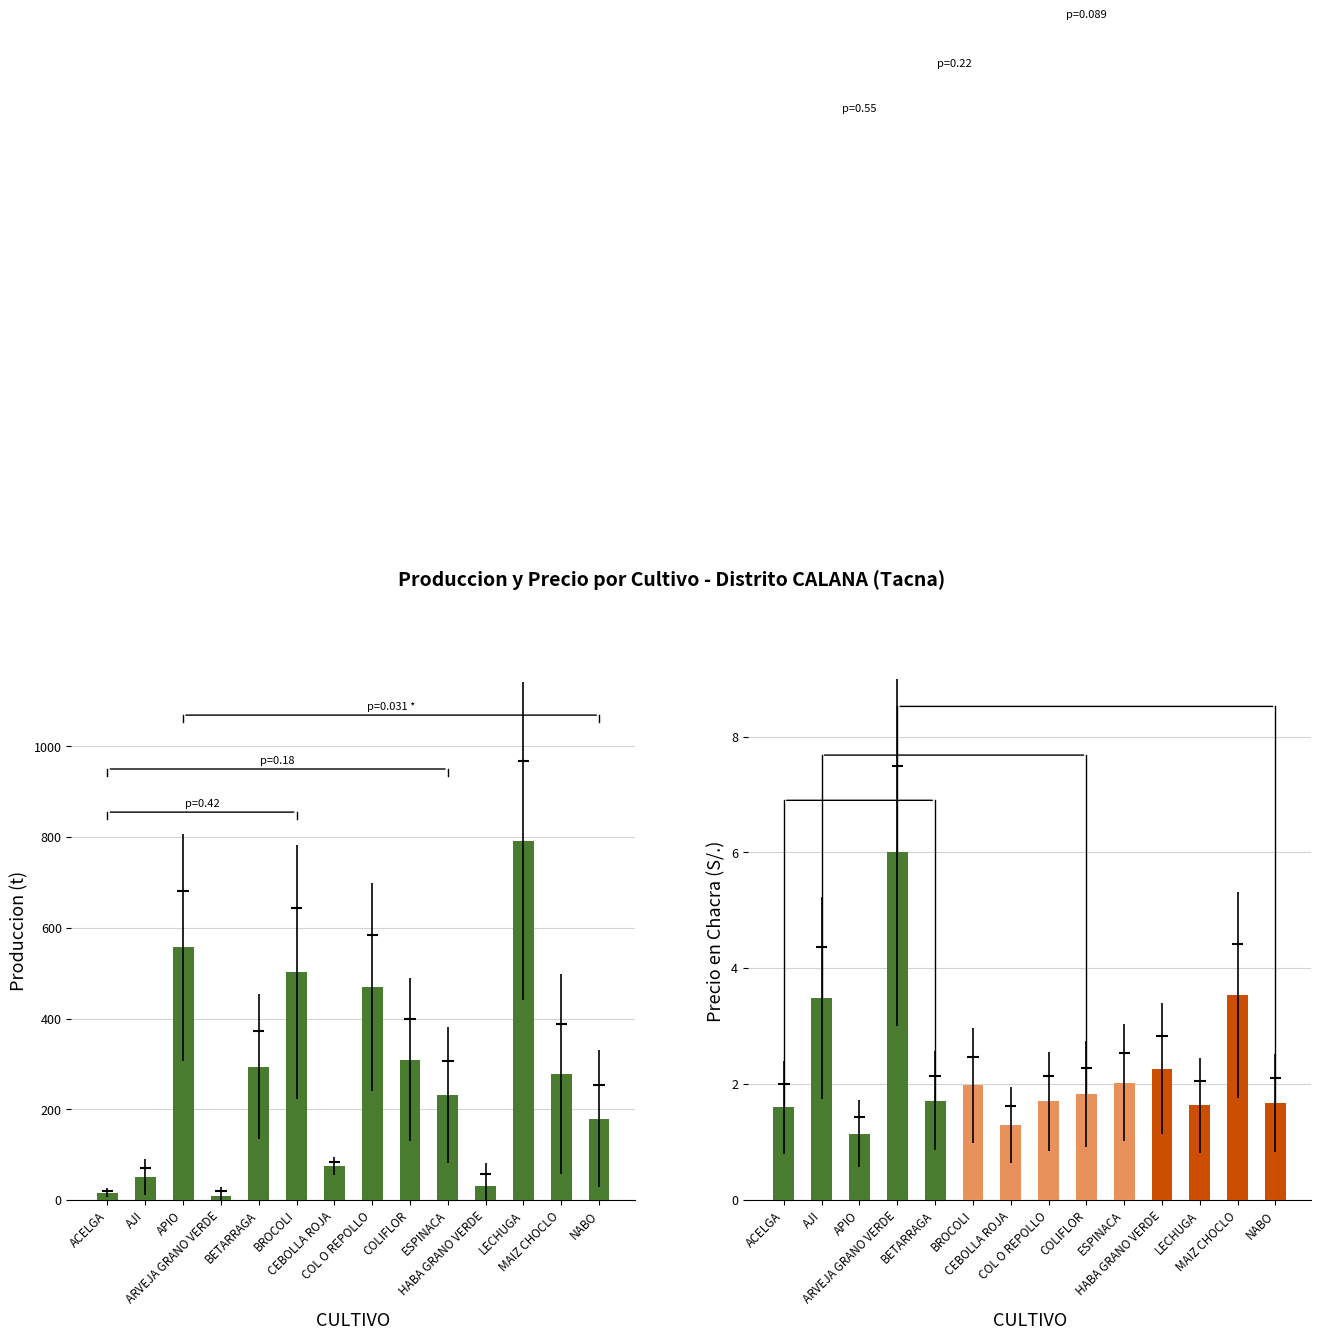

Is the value of Precio en Chacra (S/.) at ARVEJA GRANO VERDE greater than the value of Produccion (t) at MAIZ CHOCLO?

No